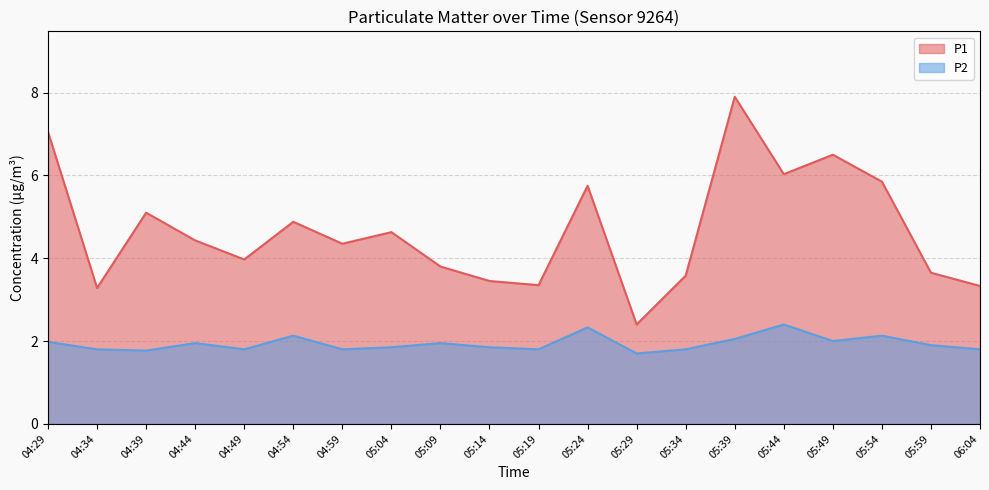

True or false: P2 has a value of 1.9 at 05:04.

True